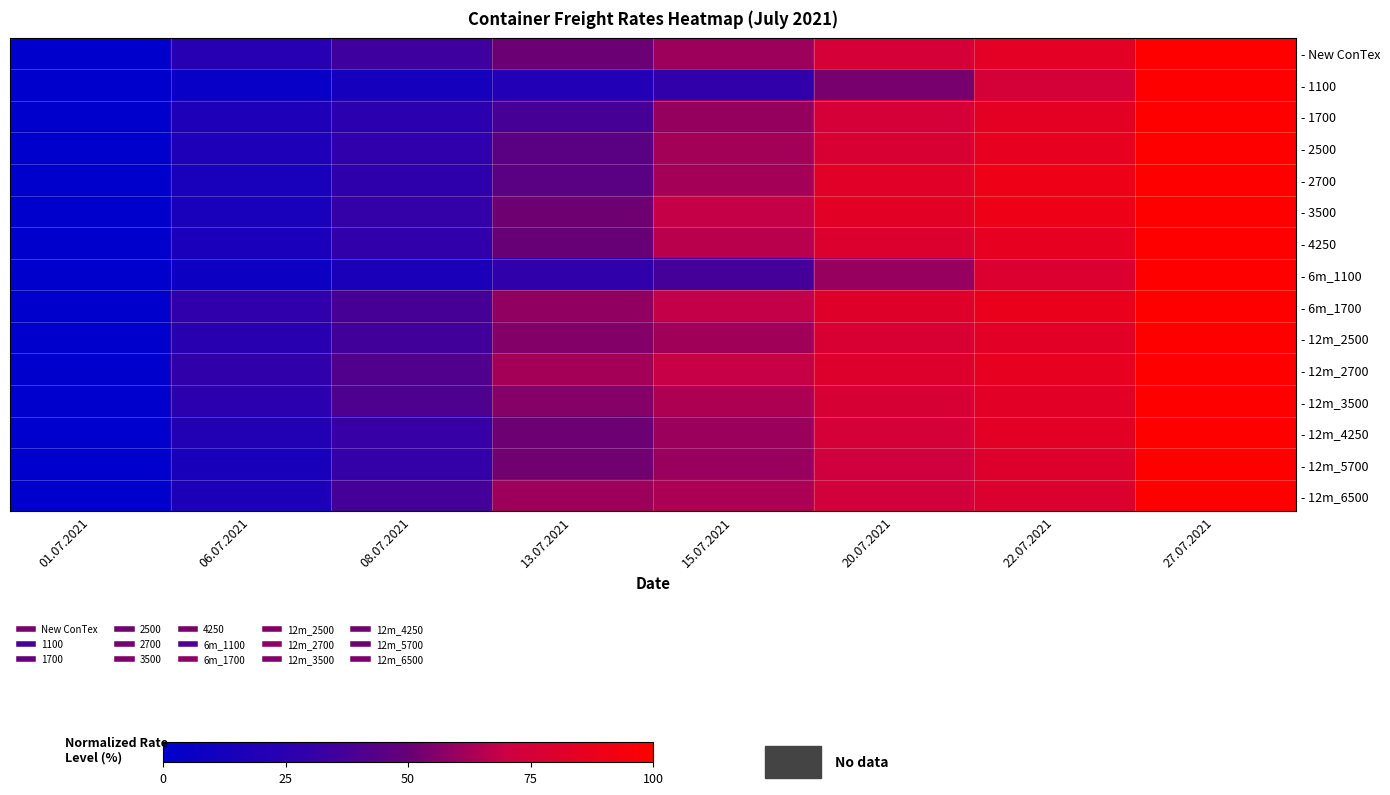

How many categories are shown in the chart?

8